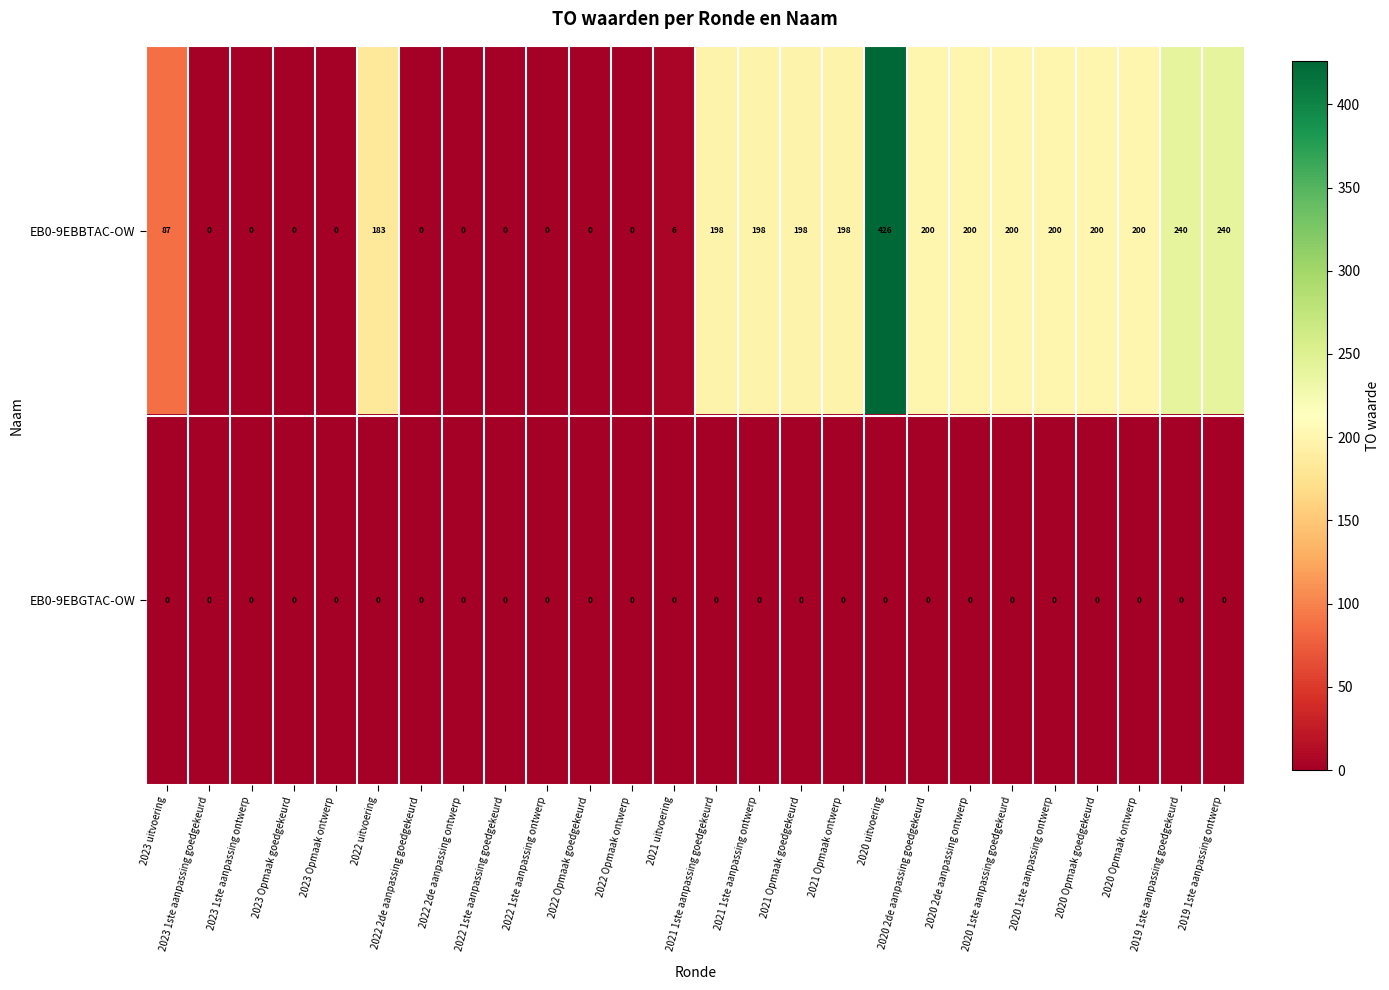

List the series in order of their overall mean, lowest first.

EB0-9EBGTAC-OW, EB0-9EBBTAC-OW